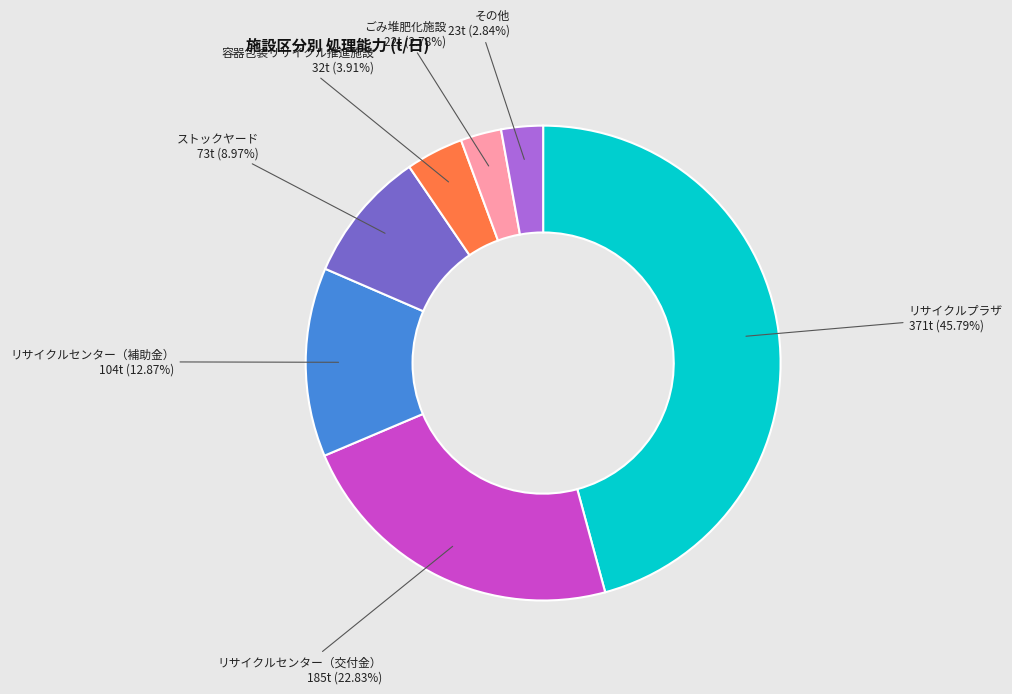

Is there a majority slice in this chart?

No